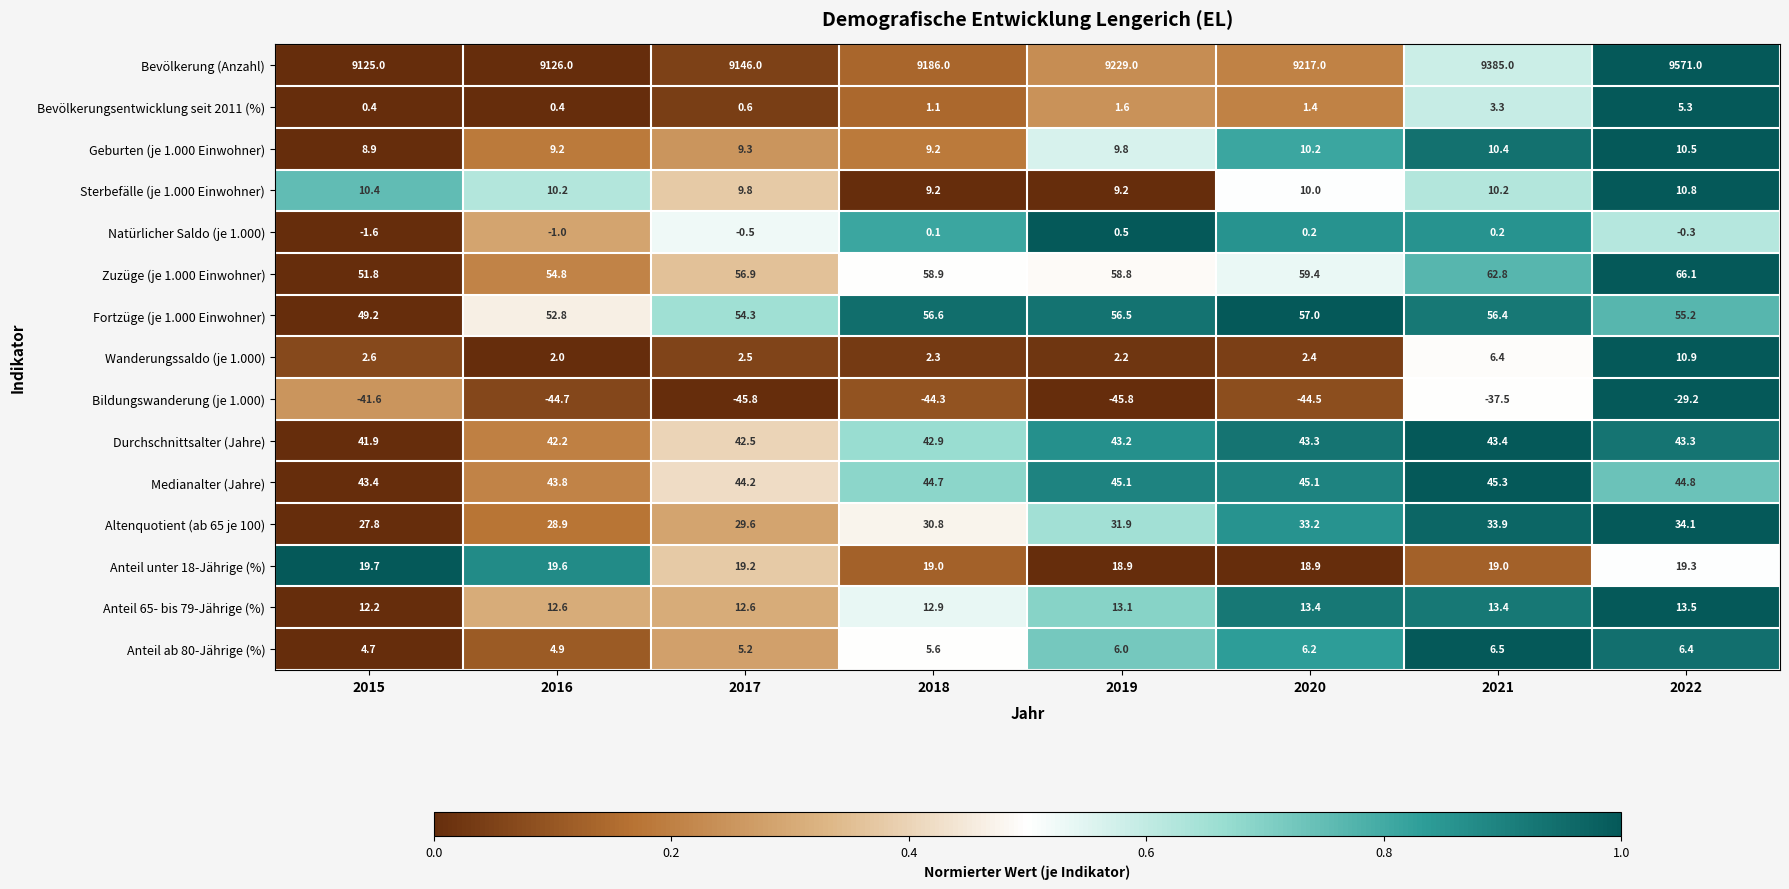

What is the minimum value for Bildungswanderung (je 1.000)?

-45.8